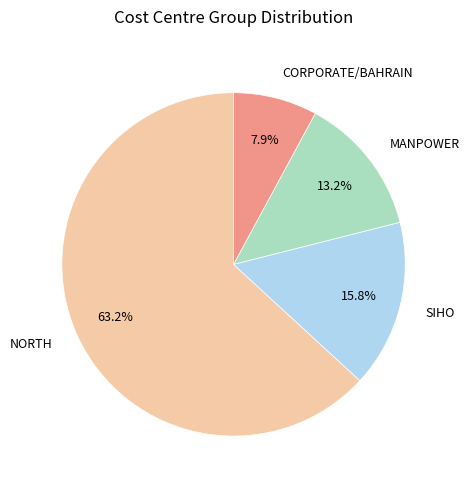

Is there a majority slice in this chart?

Yes